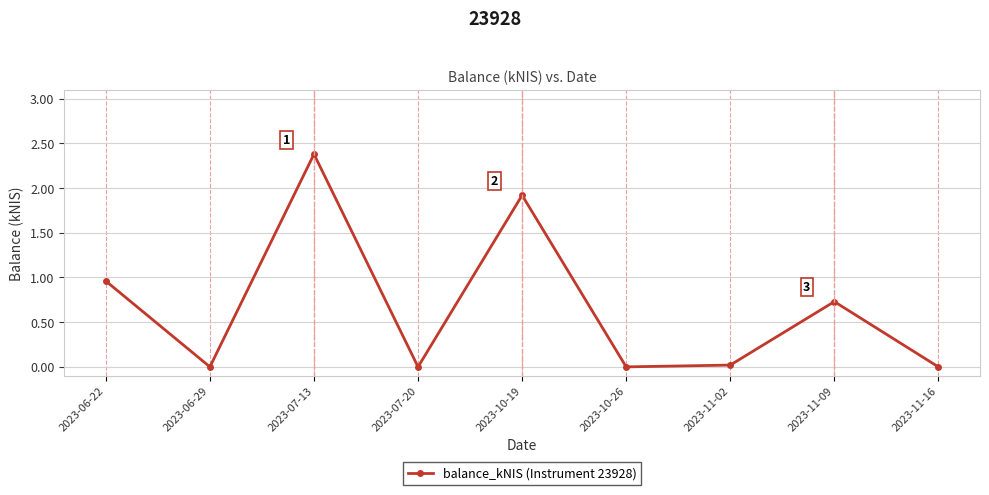

How many lines are shown in the chart?

1